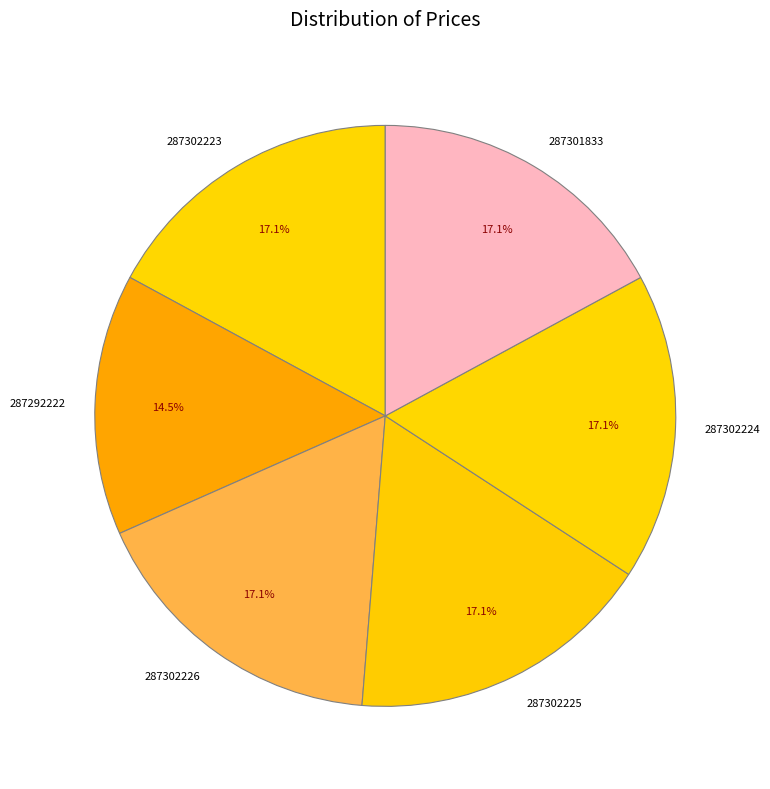

Count the number of slices in the pie.

6